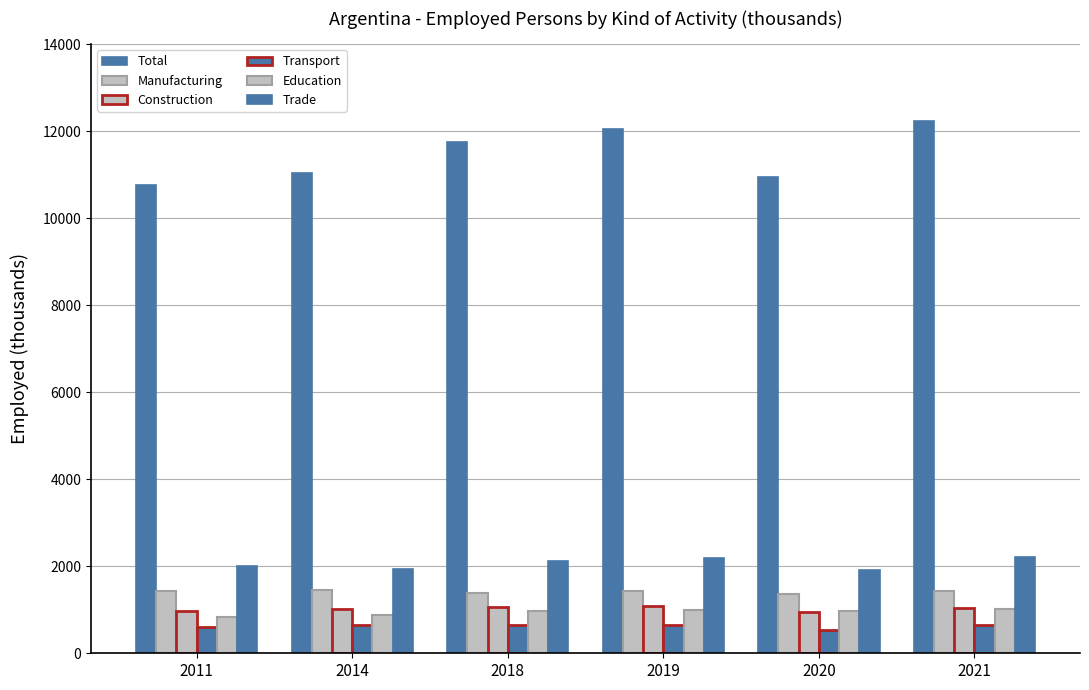

Are the bars horizontal?

No